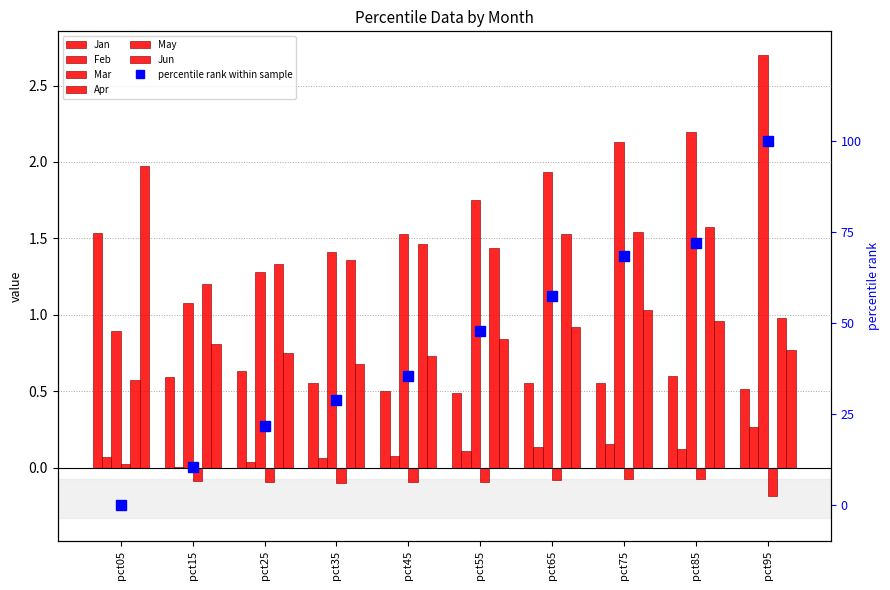

Count the Jan values in the range 0 to 1.

9